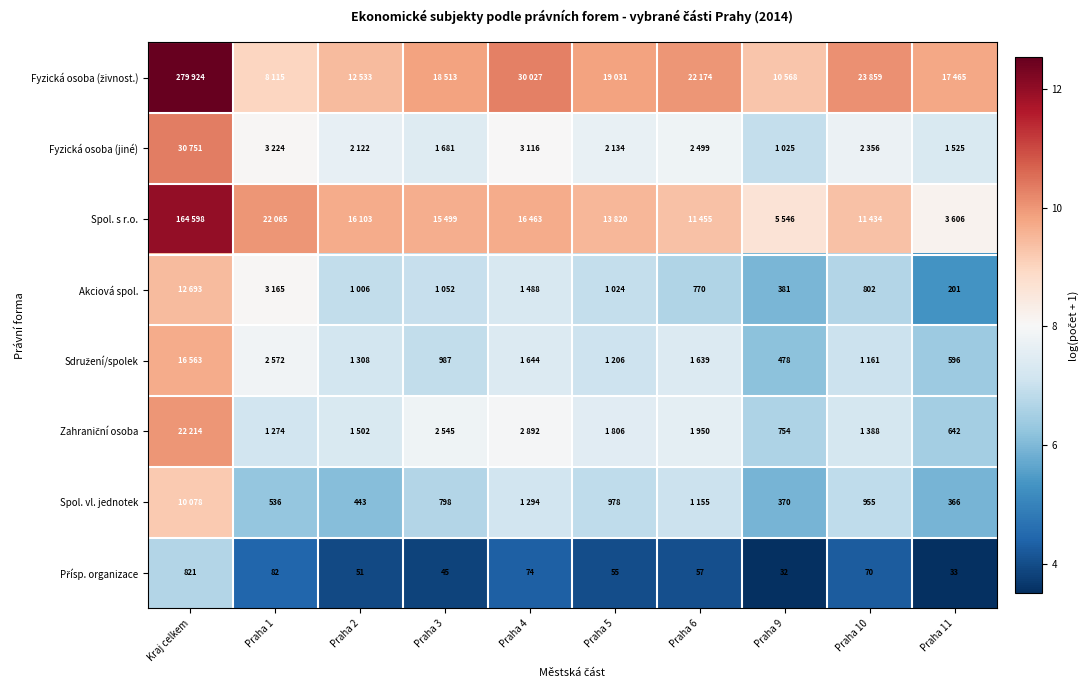

What is the approximate value of Sdružení/spolek at Praha 9?

6.2